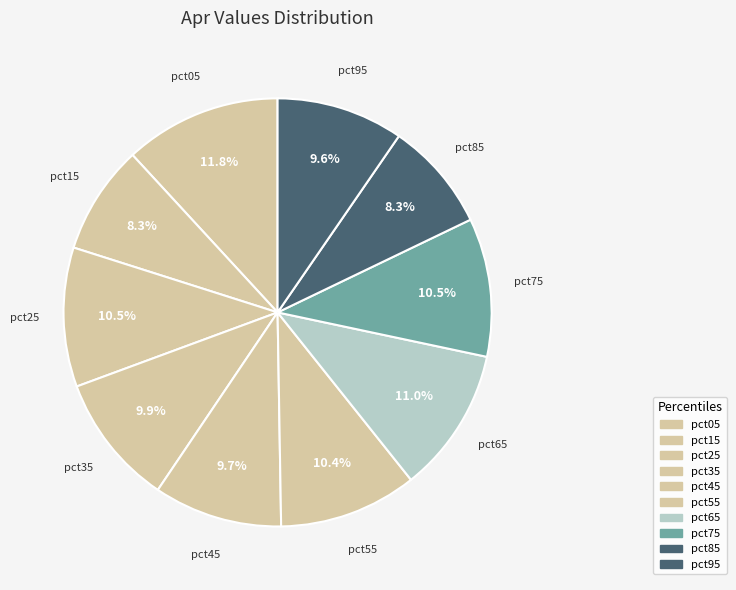

Count the number of slices in the pie.

10